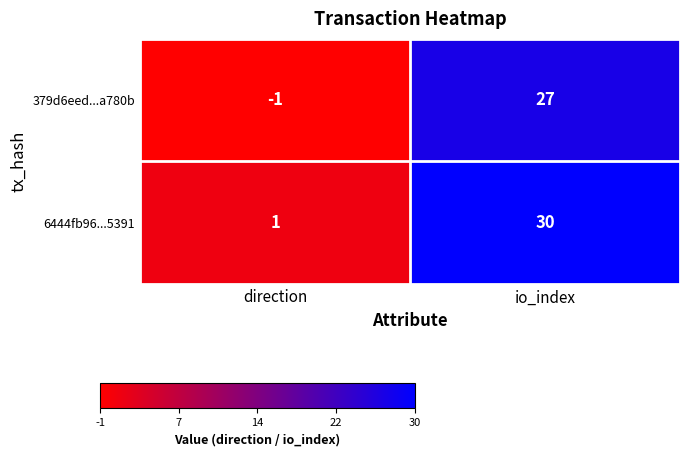

At io_index, list the series in order from smallest to largest.

379d6eed...a780b, 6444fb96...5391